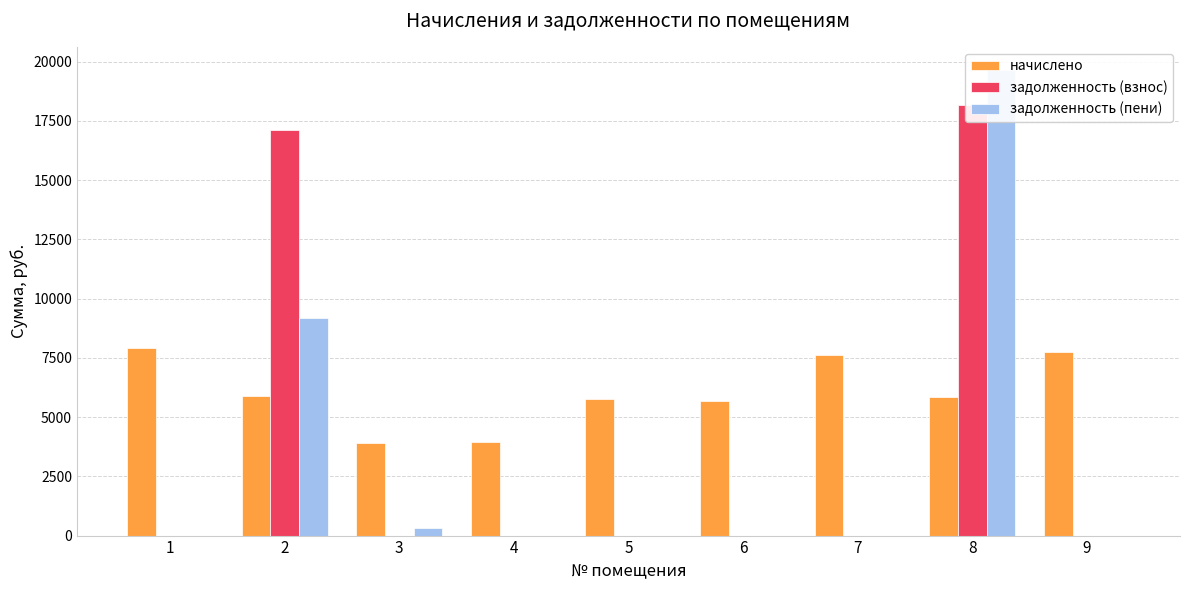

What value does the начислено series have at 7?

7603.2